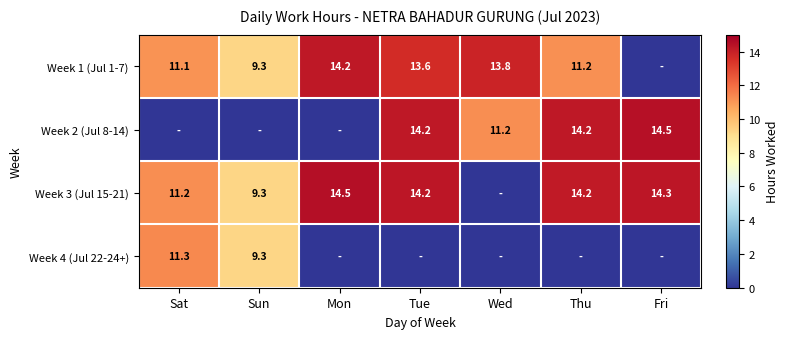

What is the difference between the Week 1 (Jul 1-7) values at Sat and Sun?

1.8